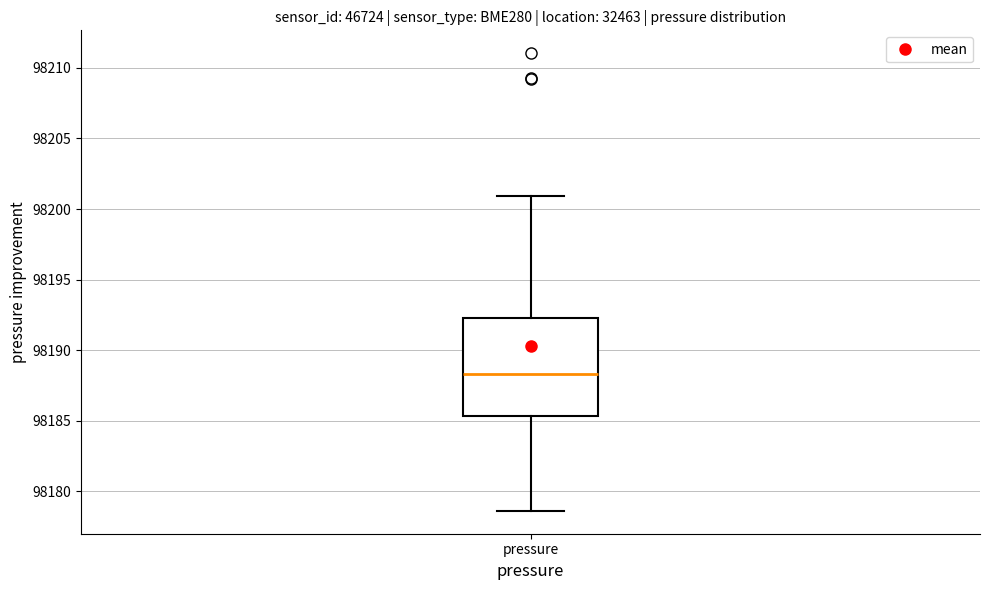

Transcribe this box plot: give where the median line is, the range the box spans, and where the two whiskers end, as read against the y-axis. The values are not printed on the chart, so give them approximately, as read against the axis.

median 98188.5, box 98185.5 to 98192.5, whiskers 98178.5 to 98201.0